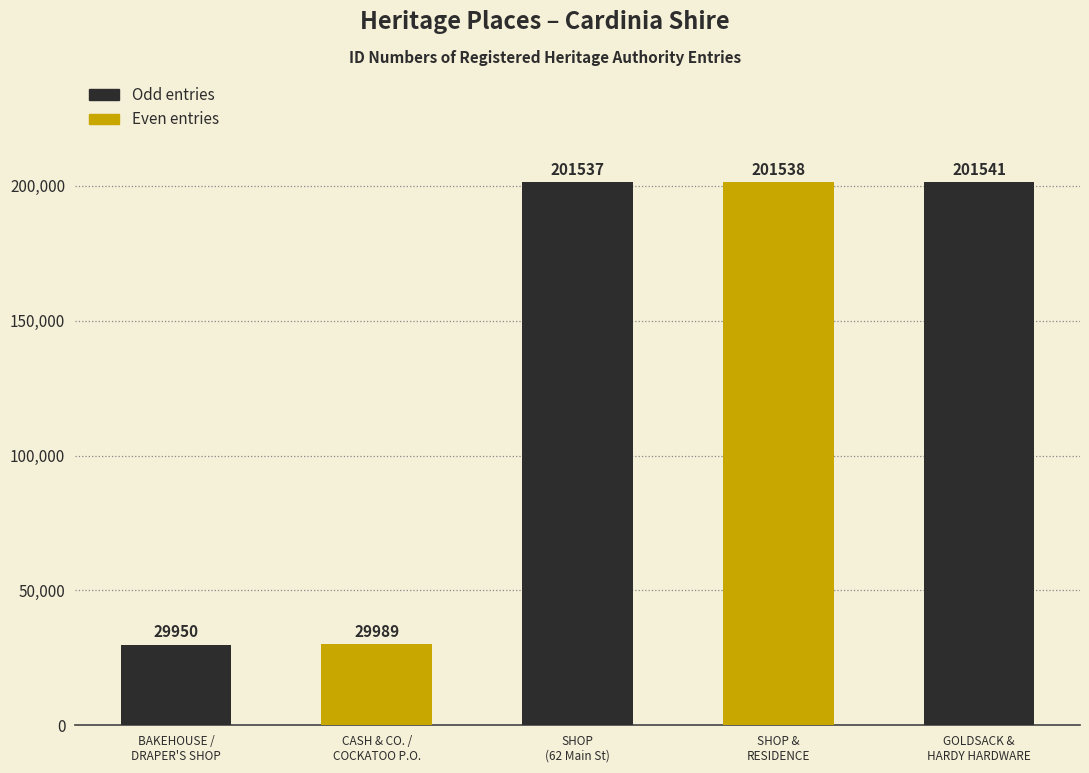

What is the average value?

132911